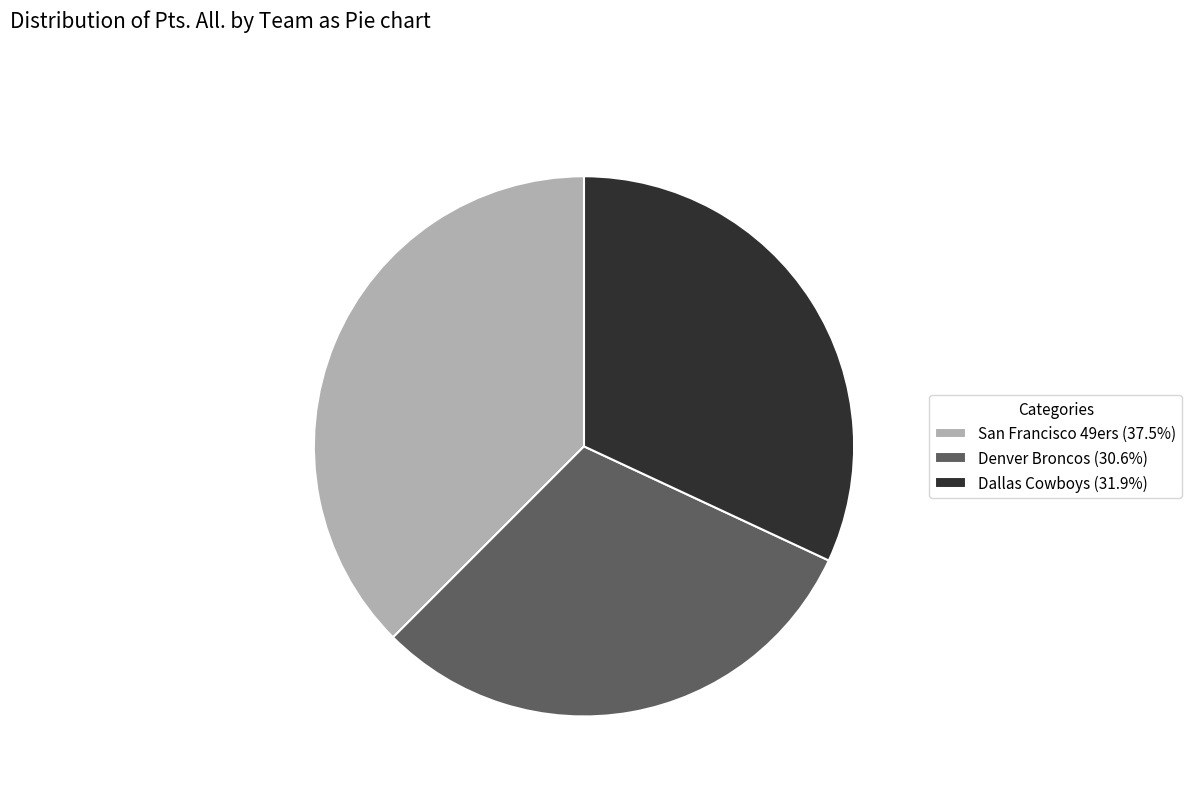

Do Dallas Cowboys and Denver Broncos together represent more than half of the pie?

Yes